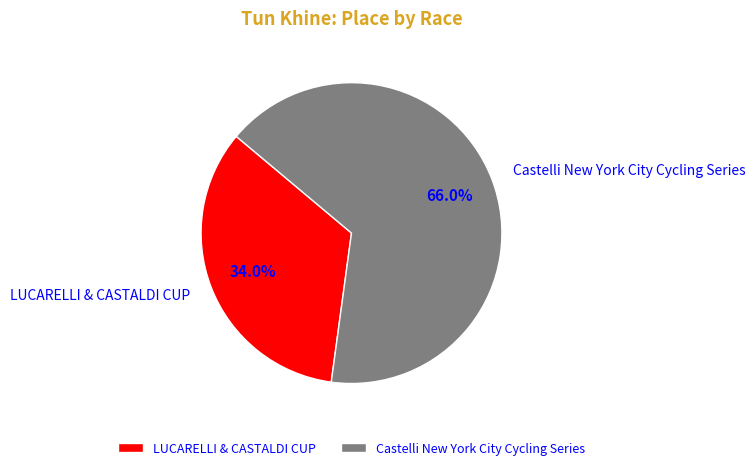

Which category has the biggest portion of the pie?

Castelli New York City Cycling Series